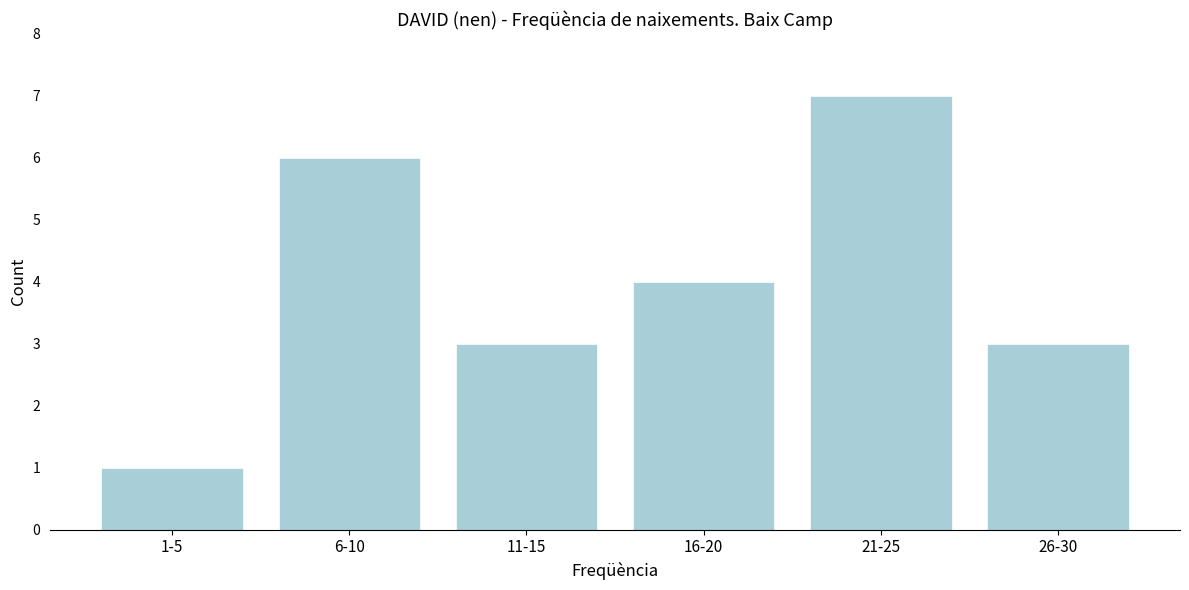

Reading left to right, what are all the values shown in this chart?

1	6	3	4	7	3